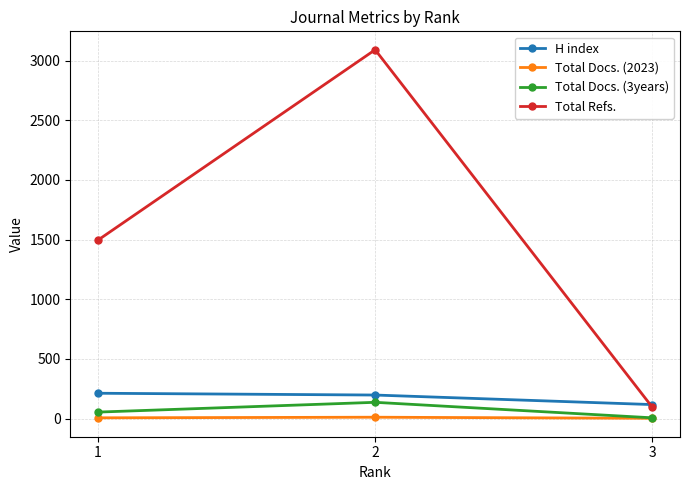

Between 1 and 2, which series saw the biggest shift?

Total Refs.